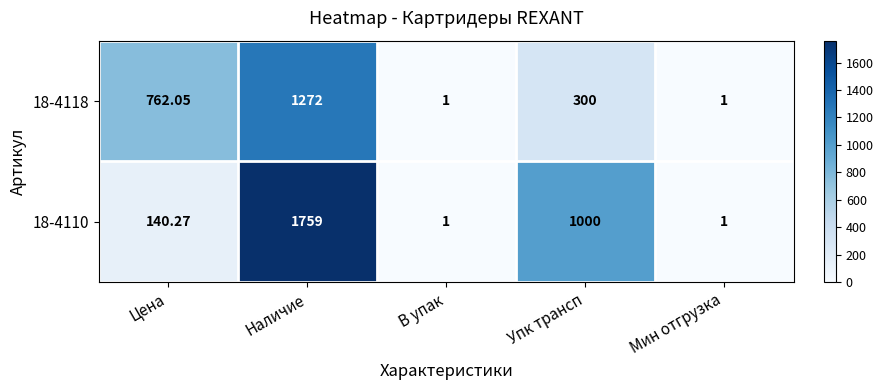

Is the value of 18-4118 at Наличие greater than the value of 18-4110 at Мин отгрузка?

Yes